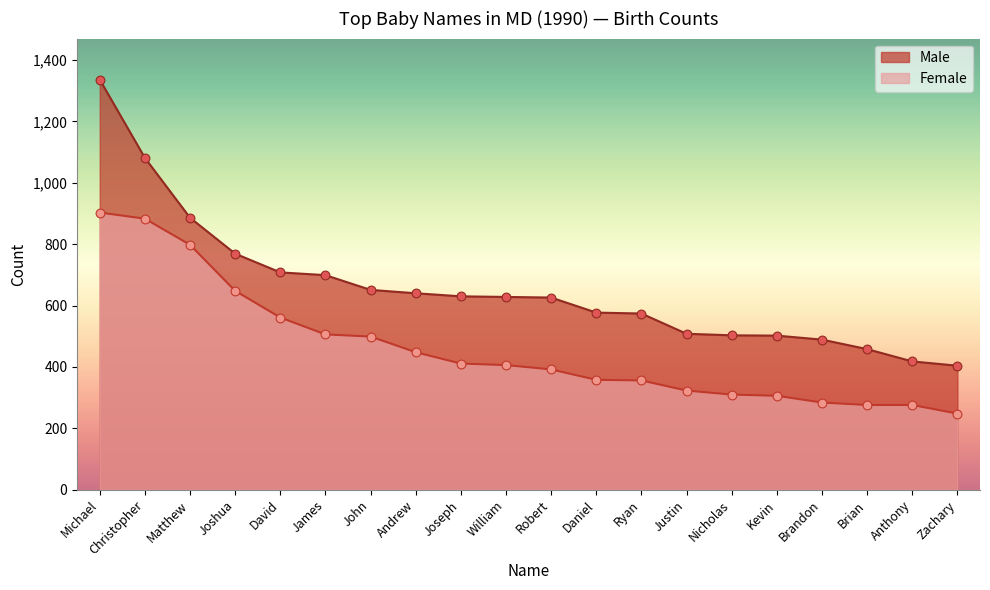

What is the total value across all series at Robert?

1018